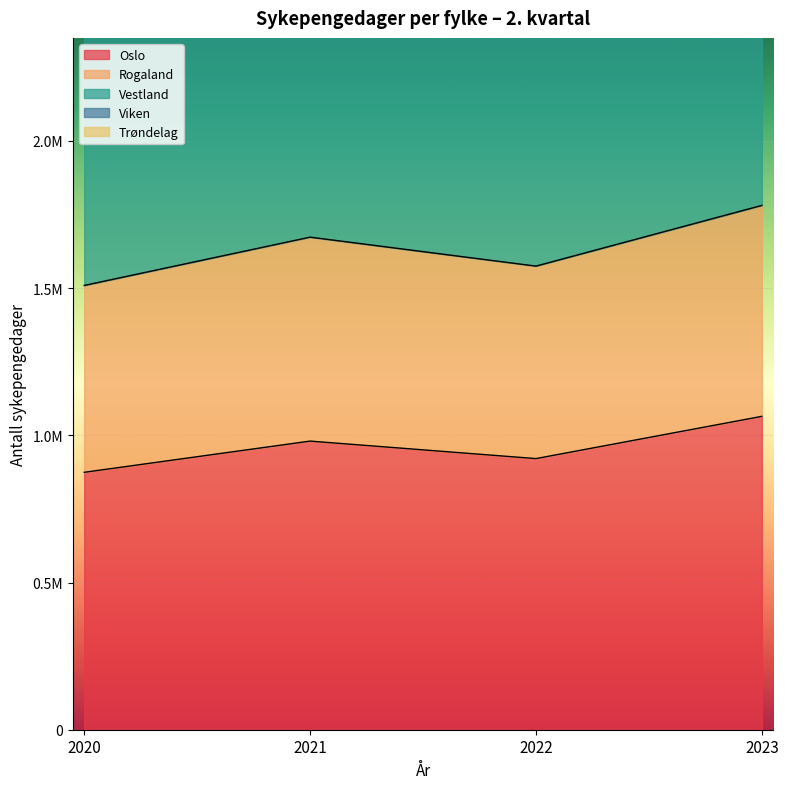

What is the value of the Oslo point at the 4th from the left?

1064459